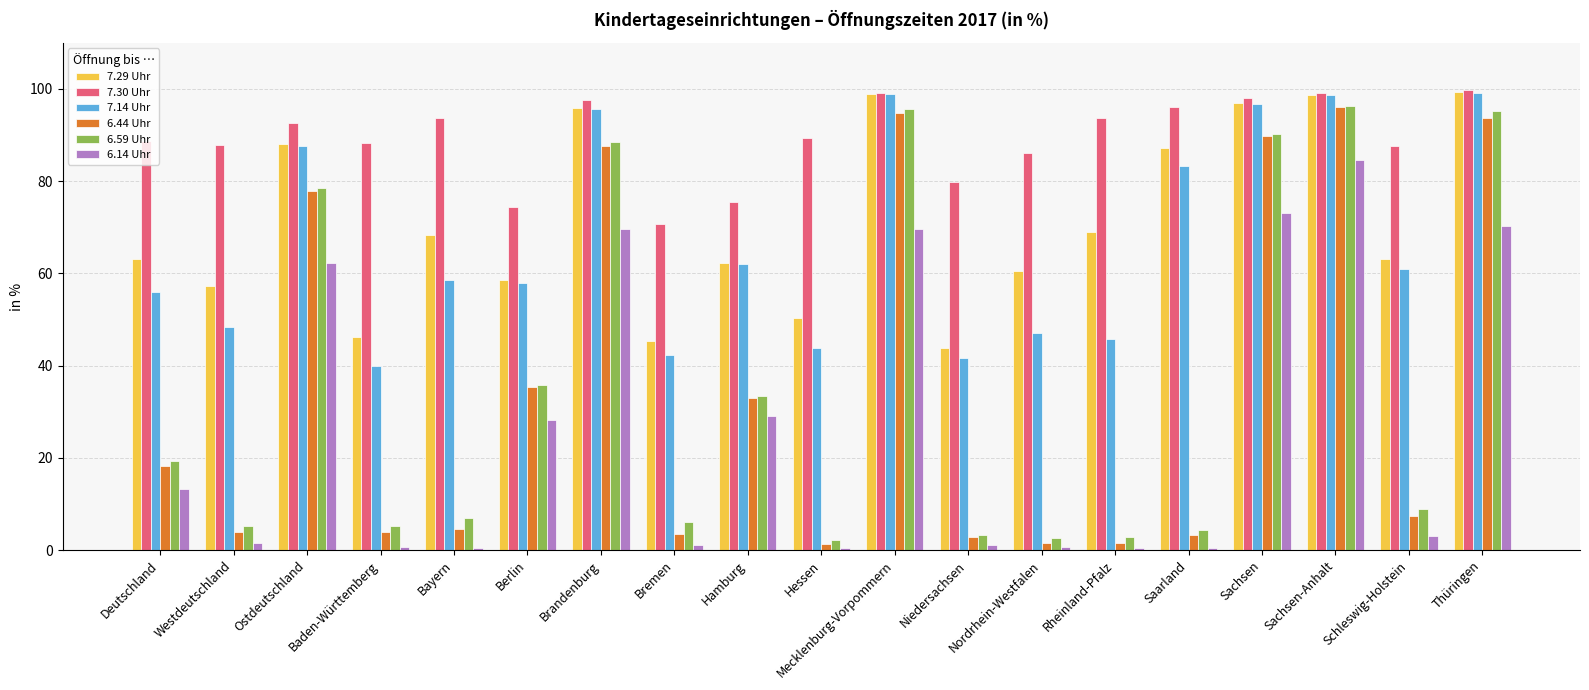

What is the lowest value of the 6.44 Uhr series?

1.4